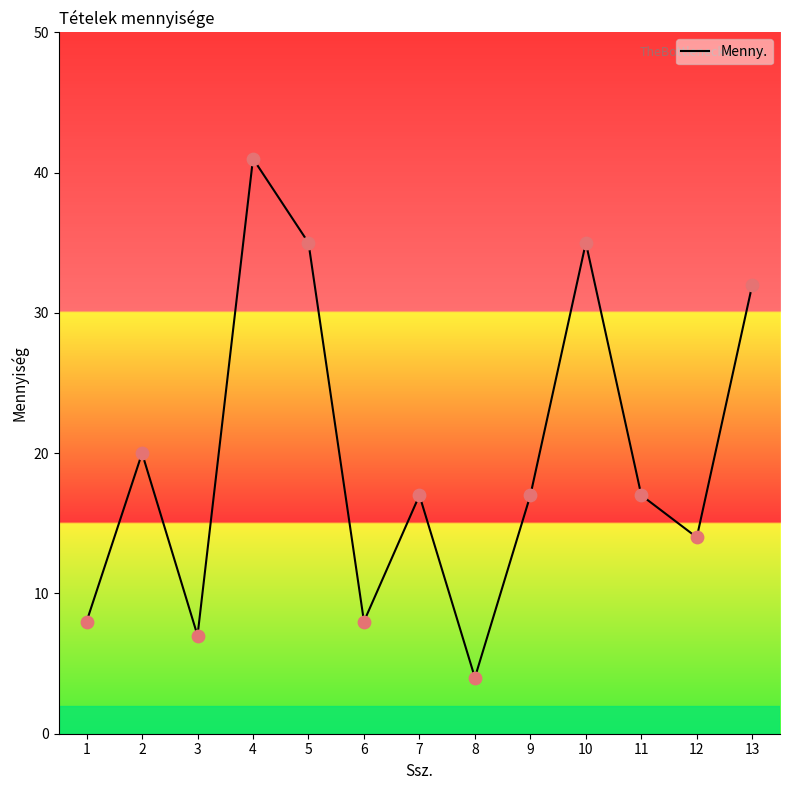

What is the change in value from 11 to 12?

-3